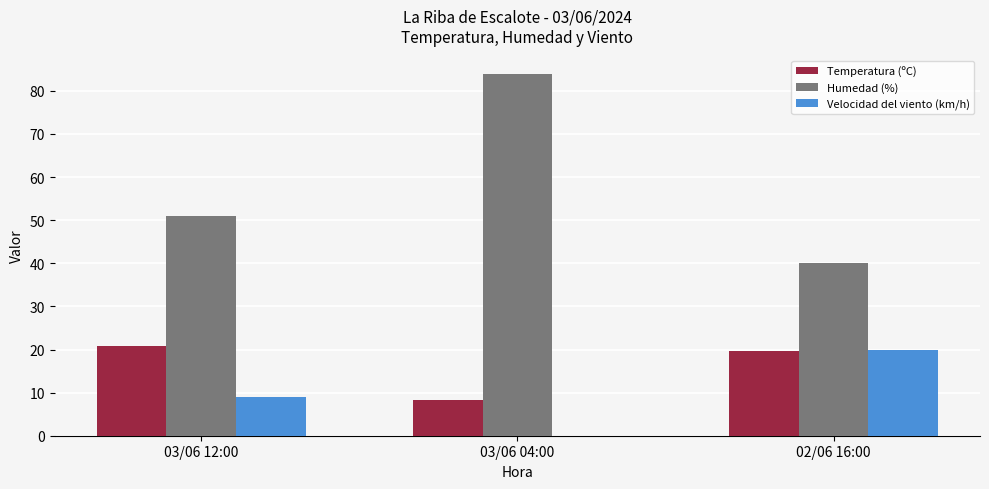

Are the bars grouped side by side (vs. stacked)?

Yes